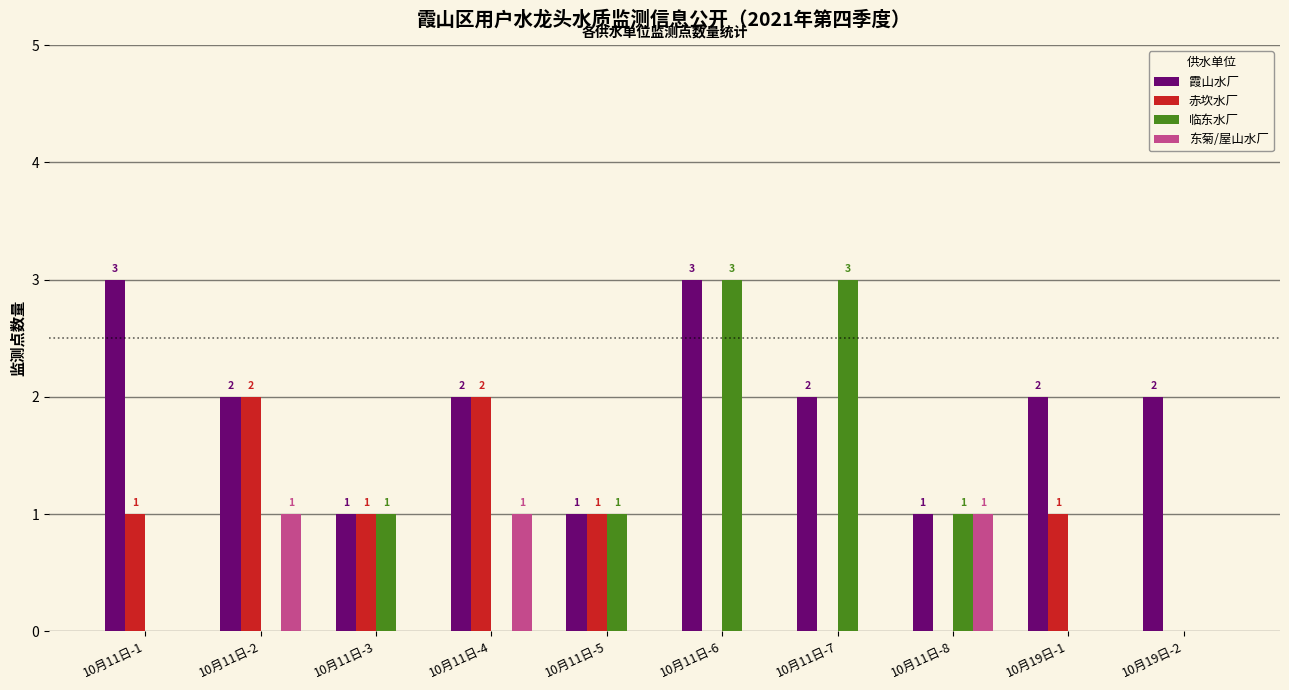

Reading right to left, what are all the values shown in this chart?

霞山水厂: 10月19日-2=2	10月19日-1=2	10月11日-8=1	10月11日-7=2	10月11日-6=3	10月11日-5=1	10月11日-4=2	10月11日-3=1	10月11日-2=2	10月11日-1=3
赤坎水厂: 10月19日-2=0	10月19日-1=1	10月11日-8=0	10月11日-7=0	10月11日-6=0	10月11日-5=1	10月11日-4=2	10月11日-3=1	10月11日-2=2	10月11日-1=1
临东水厂: 10月19日-2=0	10月19日-1=0	10月11日-8=1	10月11日-7=3	10月11日-6=3	10月11日-5=1	10月11日-4=0	10月11日-3=1	10月11日-2=0	10月11日-1=0
东菊/屋山水厂: 10月19日-2=0	10月19日-1=0	10月11日-8=1	10月11日-7=0	10月11日-6=0	10月11日-5=0	10月11日-4=1	10月11日-3=0	10月11日-2=1	10月11日-1=0